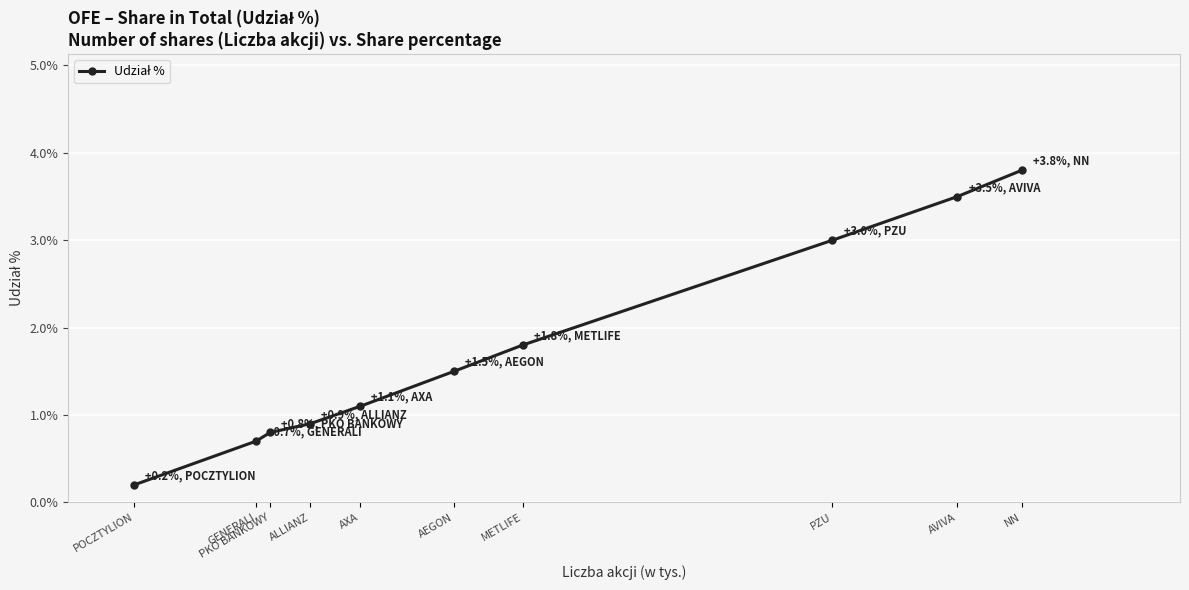

Which category has the lowest value across all series?

POCZTYLION